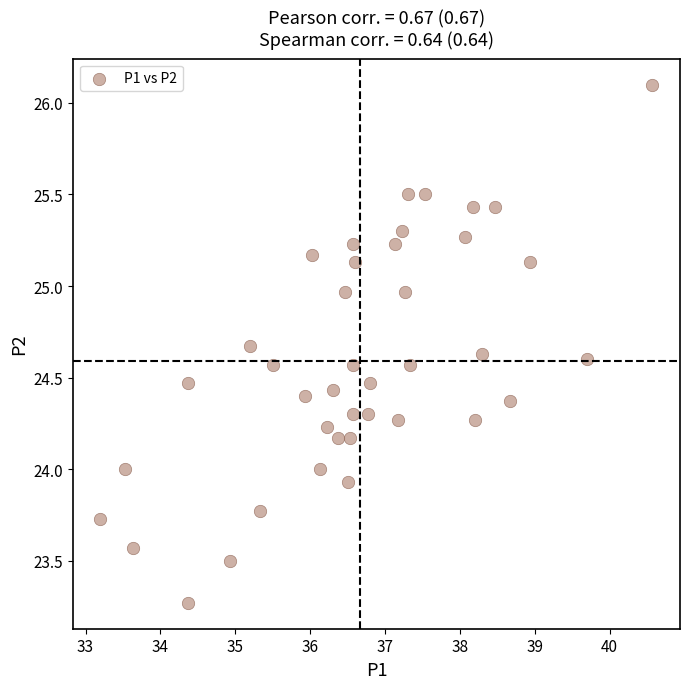

What is the range of X values (max minus min)?

7.4